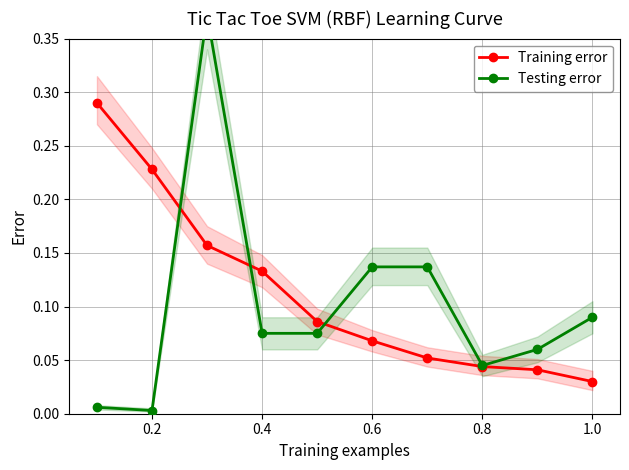

The Training error series shows 0.1 at 0.8. True or false?

False